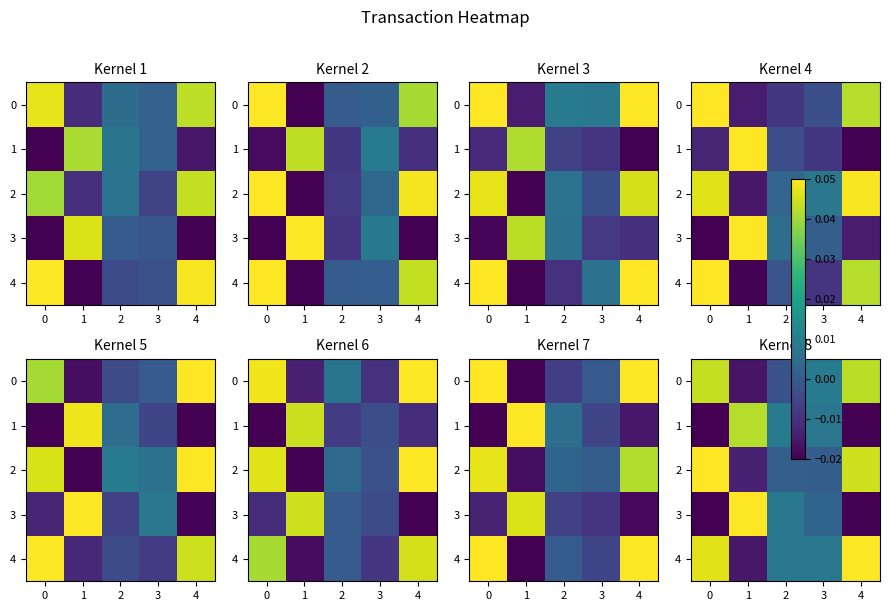

Between 1 and 2, which is larger?

2